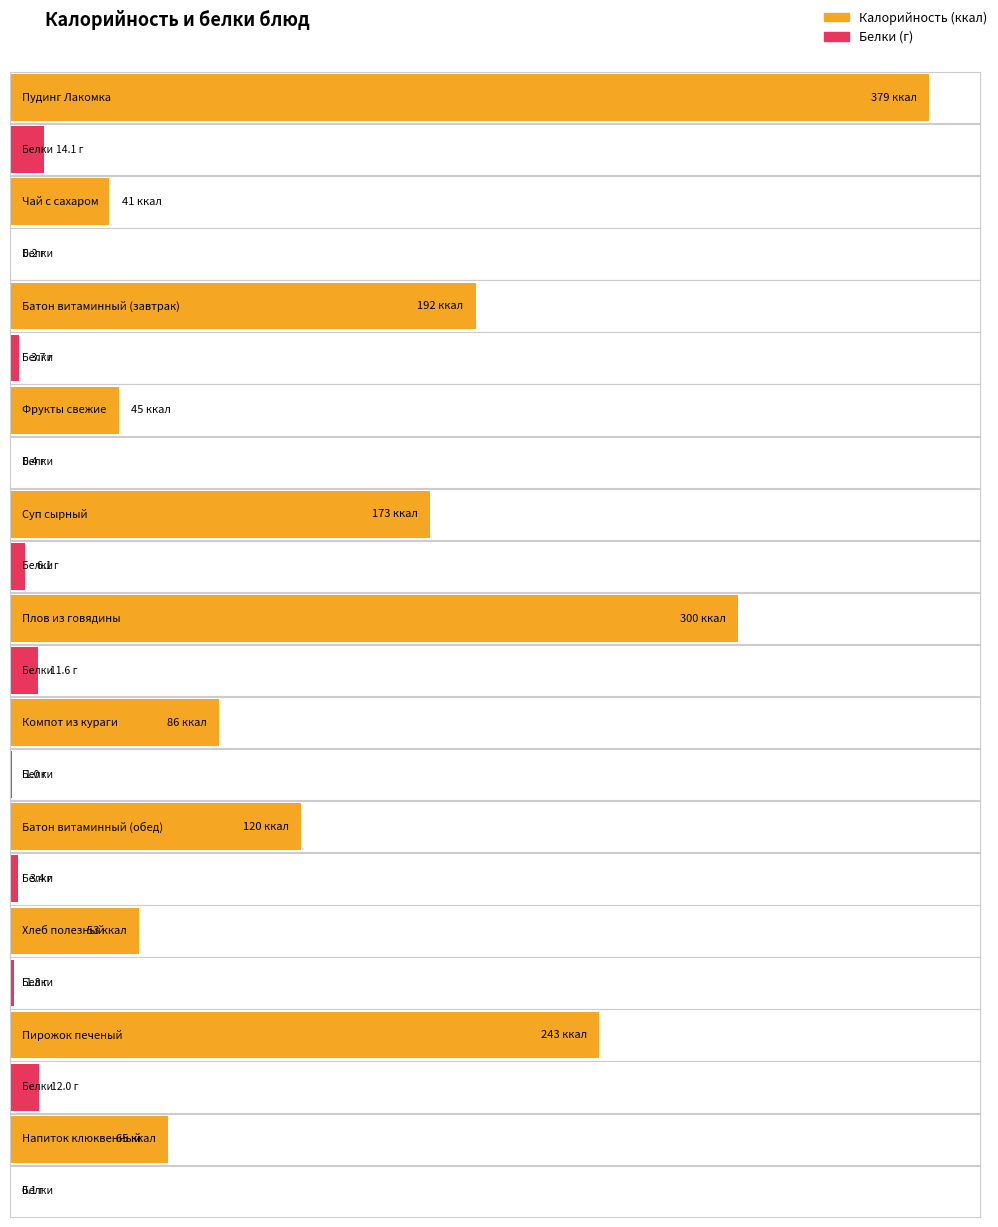

What is the spread (max minus min) of values at Компот из кураги?

85.0